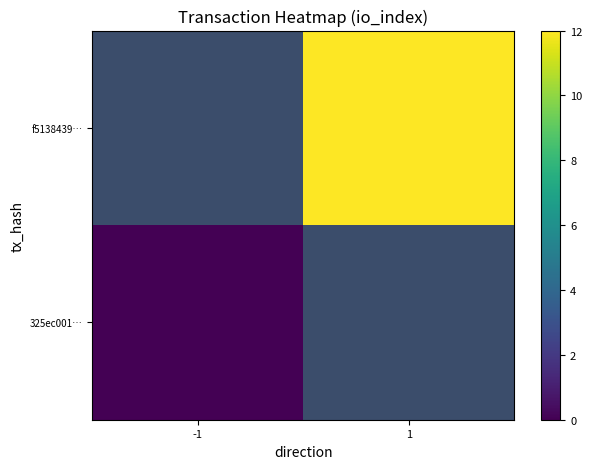

Which has a higher value, -1 or 1?

1